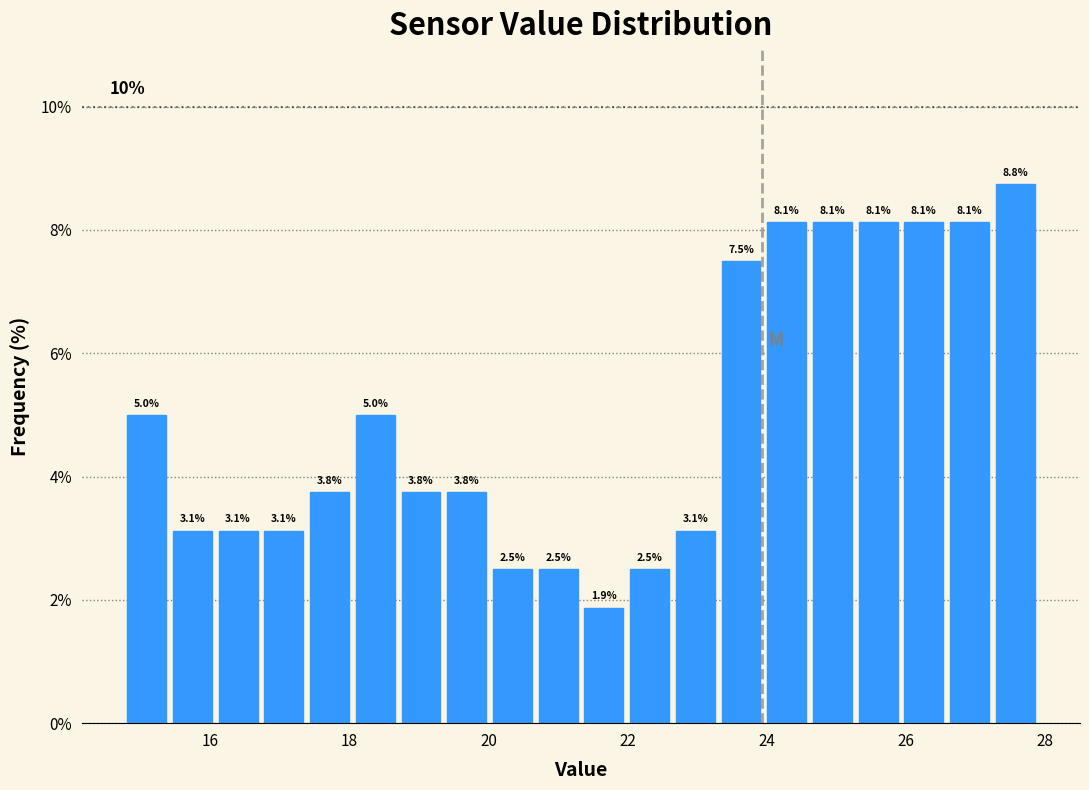

Around what value on the x-axis is the tallest bar? Give the approximate position of its centre, as read against the axis.

27.6